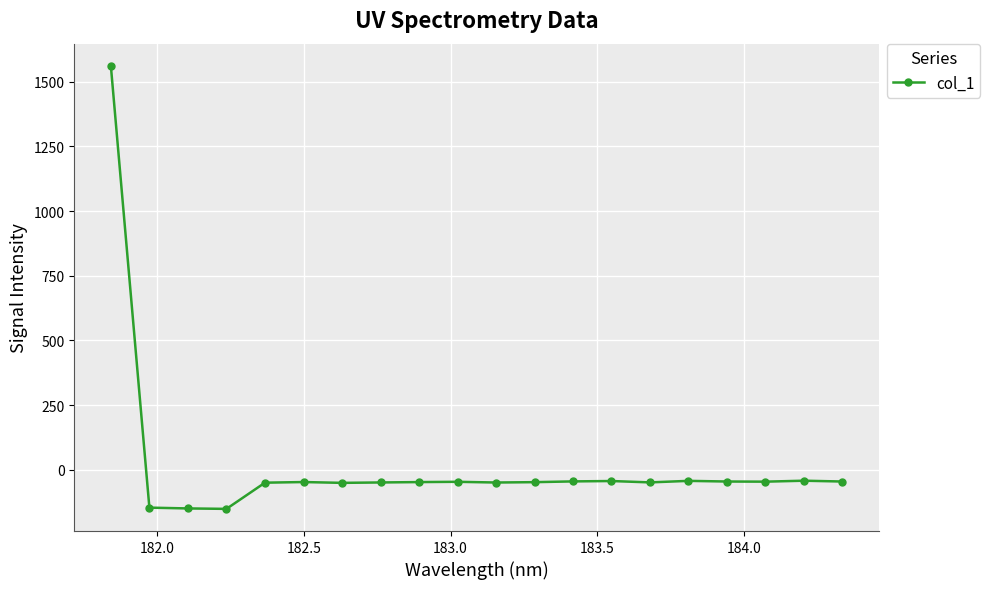

True or false: the data has more than 0 interior local peaks.

True